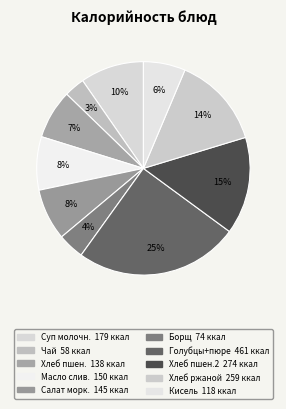

How many segments does this pie chart have?

10